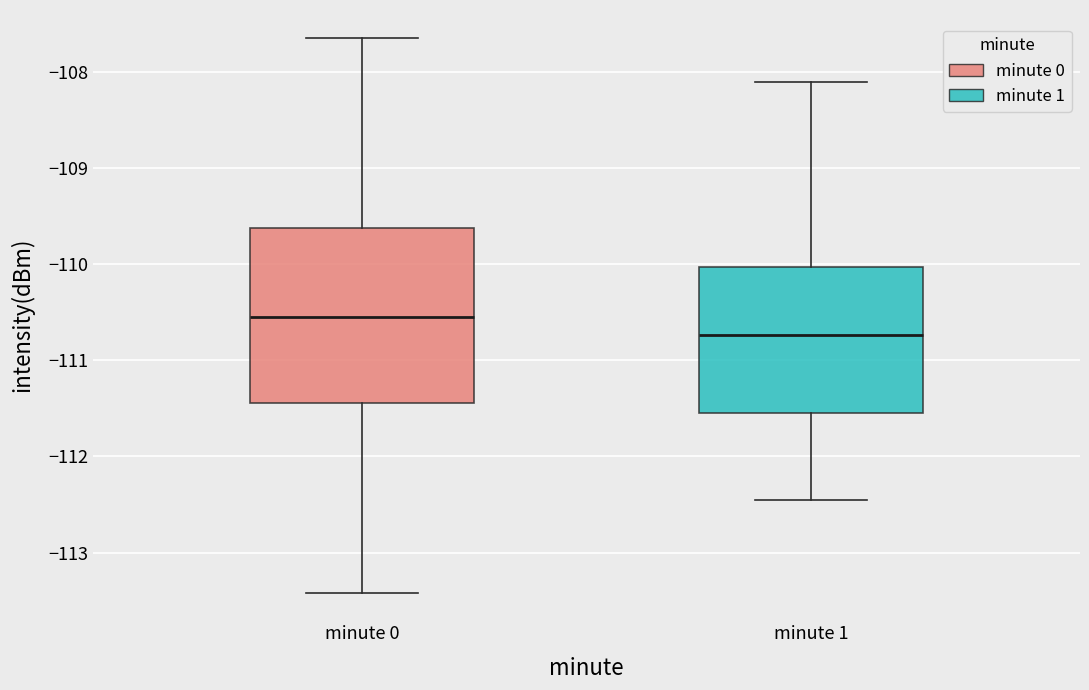

Which box is the tallest, from its lower edge to its upper edge?

minute 0